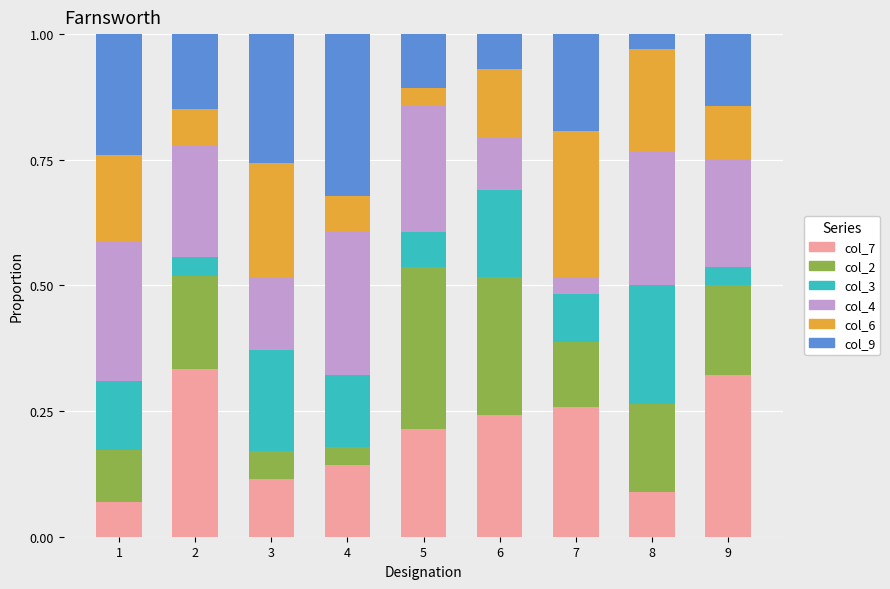

What is the total value across all series at 3?

1.0